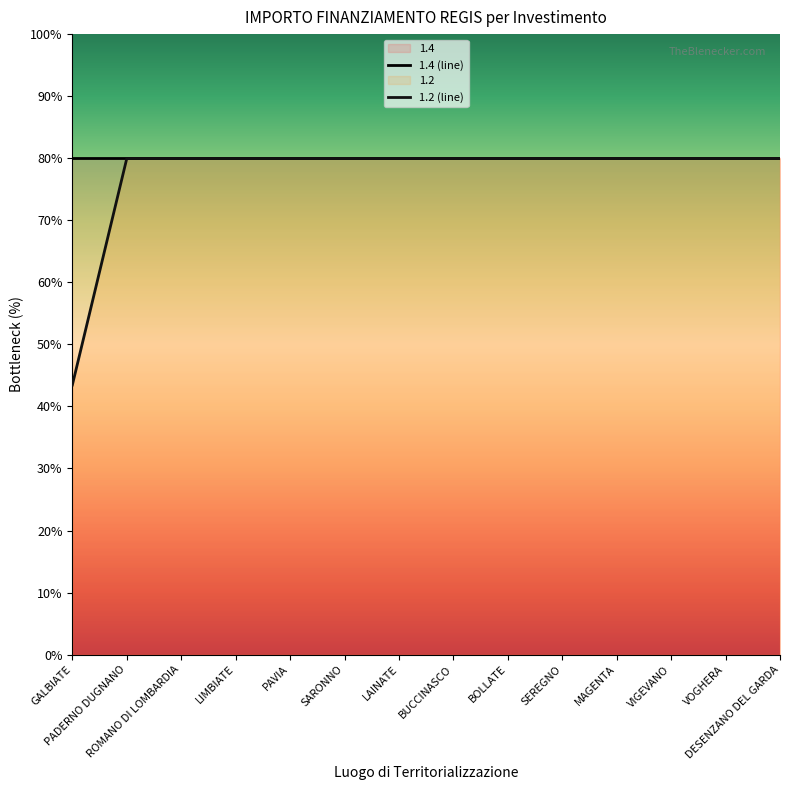

True or false: there are more than 1 points higher than both neighbors.

False